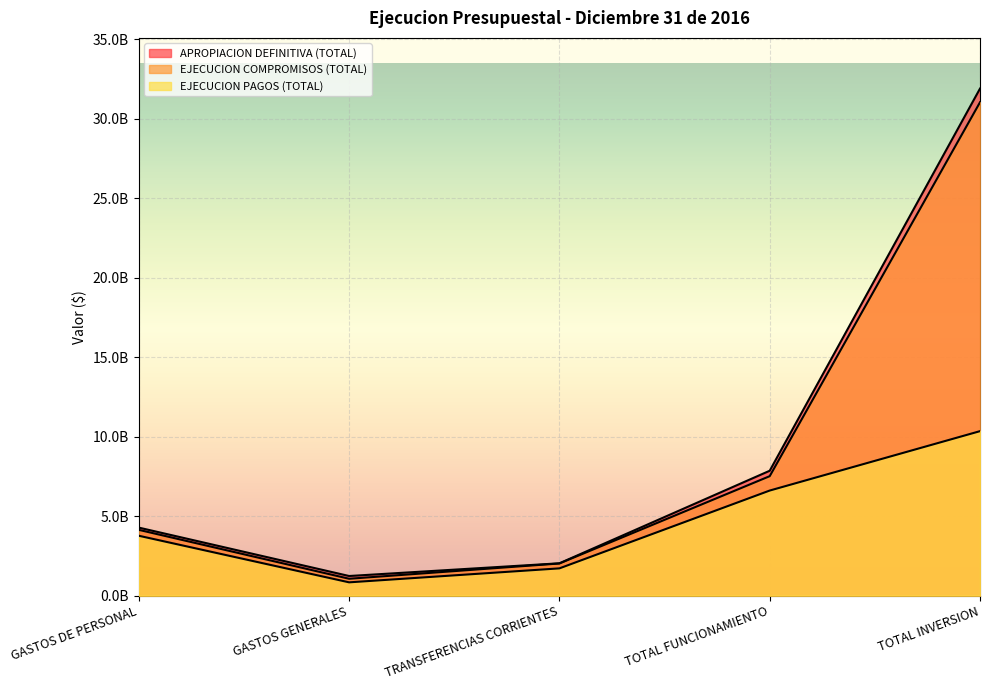

What position from the right is TRANSFERENCIAS CORRIENTES?

3